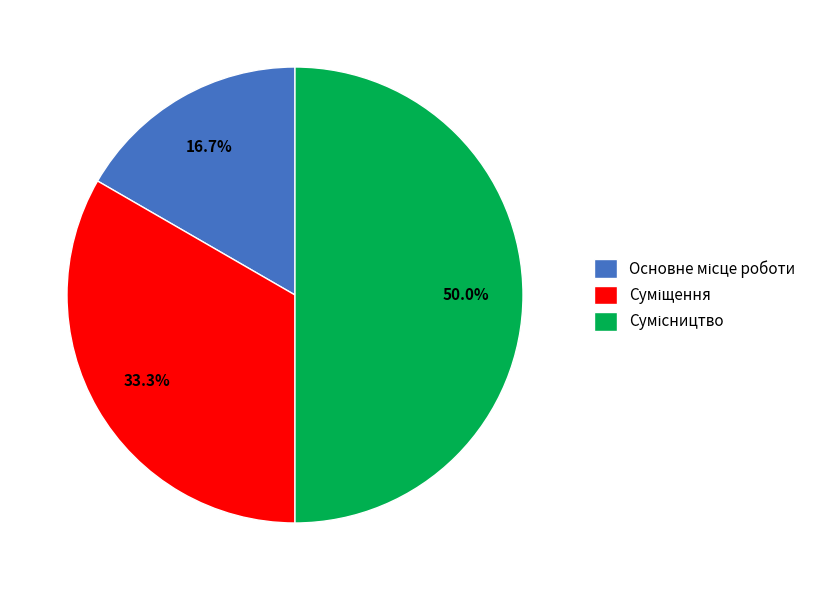

Is the sum of Сумісництво and Основне місце роботи greater than half?

Yes